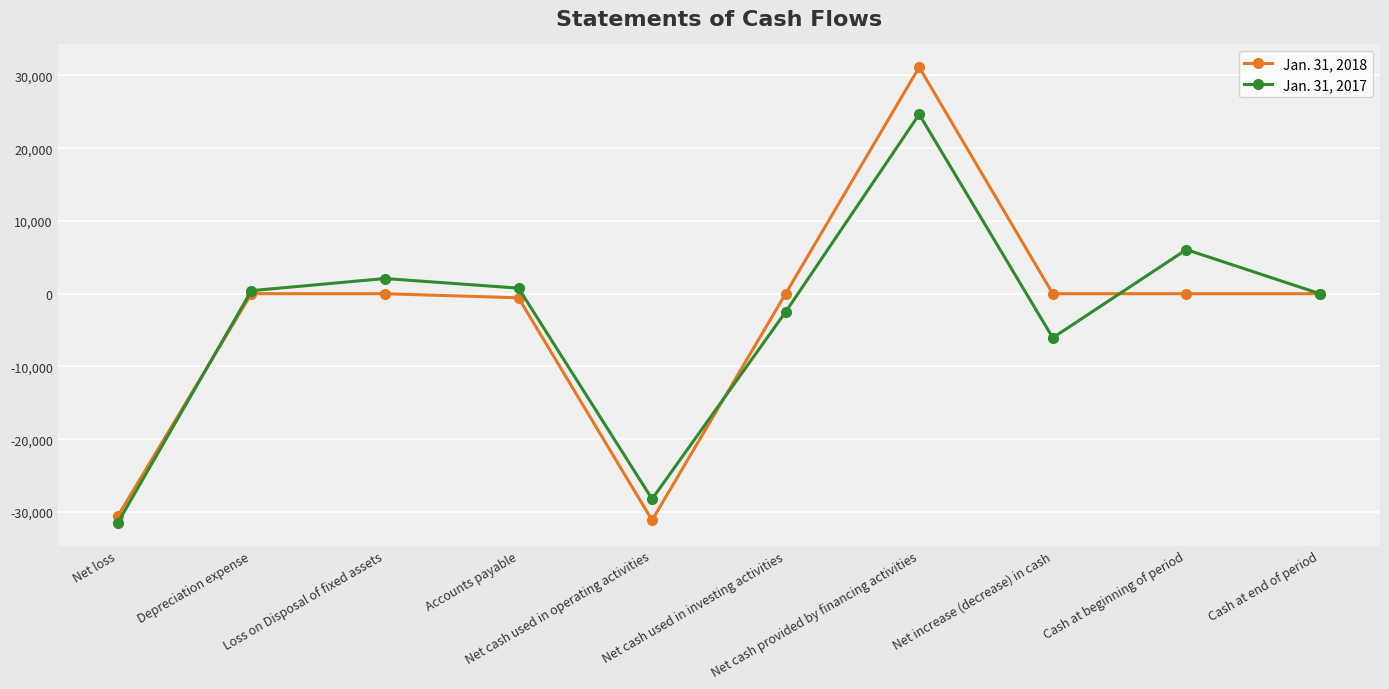

Is the value of Jan. 31, 2017 at Net increase (decrease) in cash greater than the value of Jan. 31, 2018 at Net increase (decrease) in cash?

No